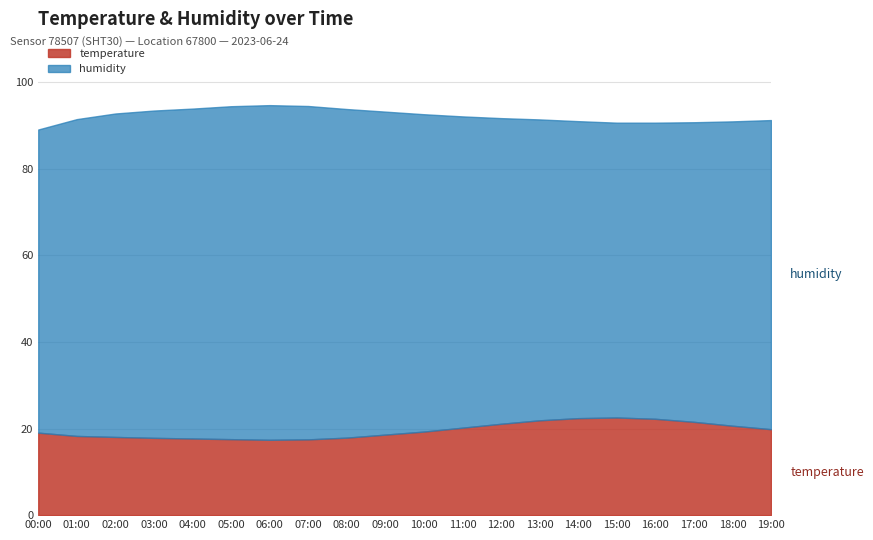

True or false: humidity has more than 1 points higher than both neighbors.

False